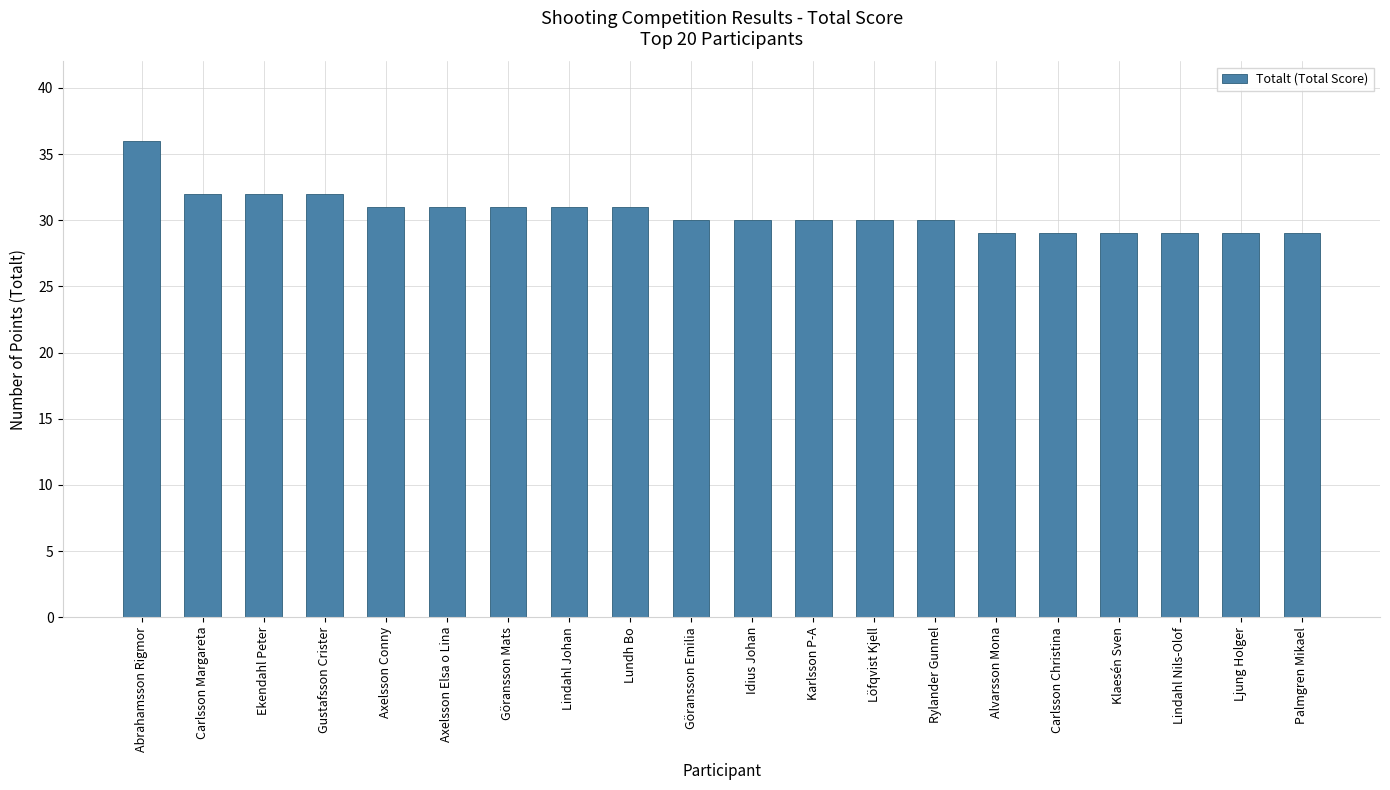

Reading left to right, what are all the values shown in this chart?

Abrahamsson Rigmor=36	Carlsson Margareta=32	Ekendahl Peter=32	Gustafsson Crister=32	Axelsson Conny=31	Axelsson Elsa o Lina=31	Göransson Mats=31	Lindahl Johan=31	Lundh Bo=31	Göransson Emilia=30	Idius Johan=30	Karlsson P-A=30	Löfqvist Kjell=30	Rylander Gunnel=30	Alvarsson Mona=29	Carlsson Christina=29	Klaesén Sven=29	Lindahl Nils-Olof=29	Ljung Holger=29	Palmgren Mikael=29